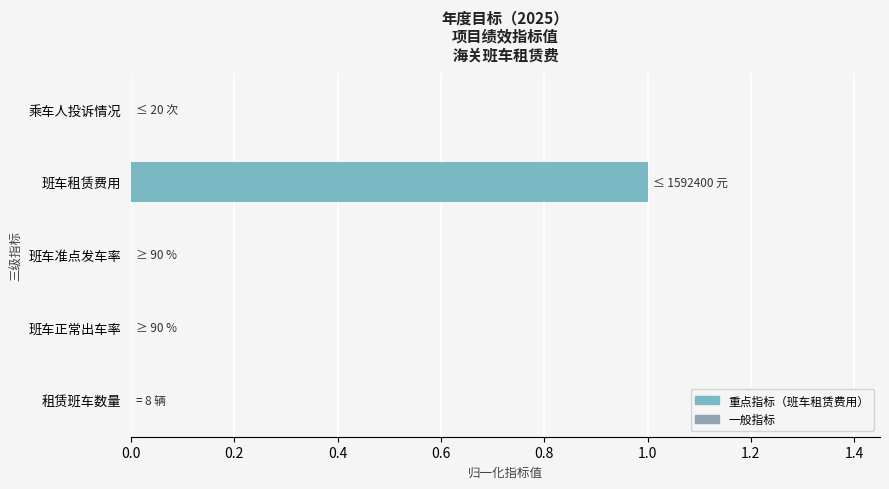

Are the bars horizontal?

Yes